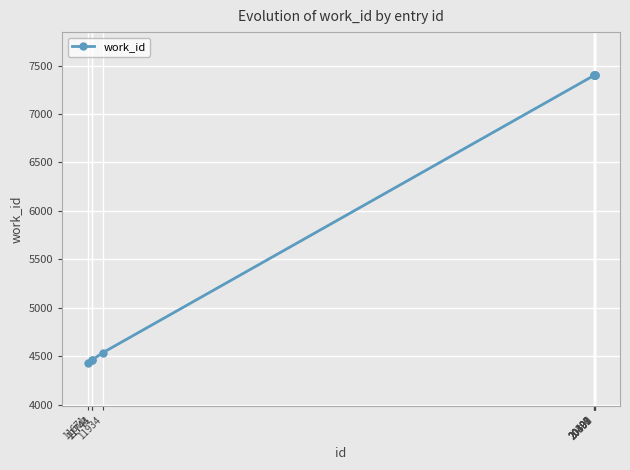

What is the sum of all values?

62285